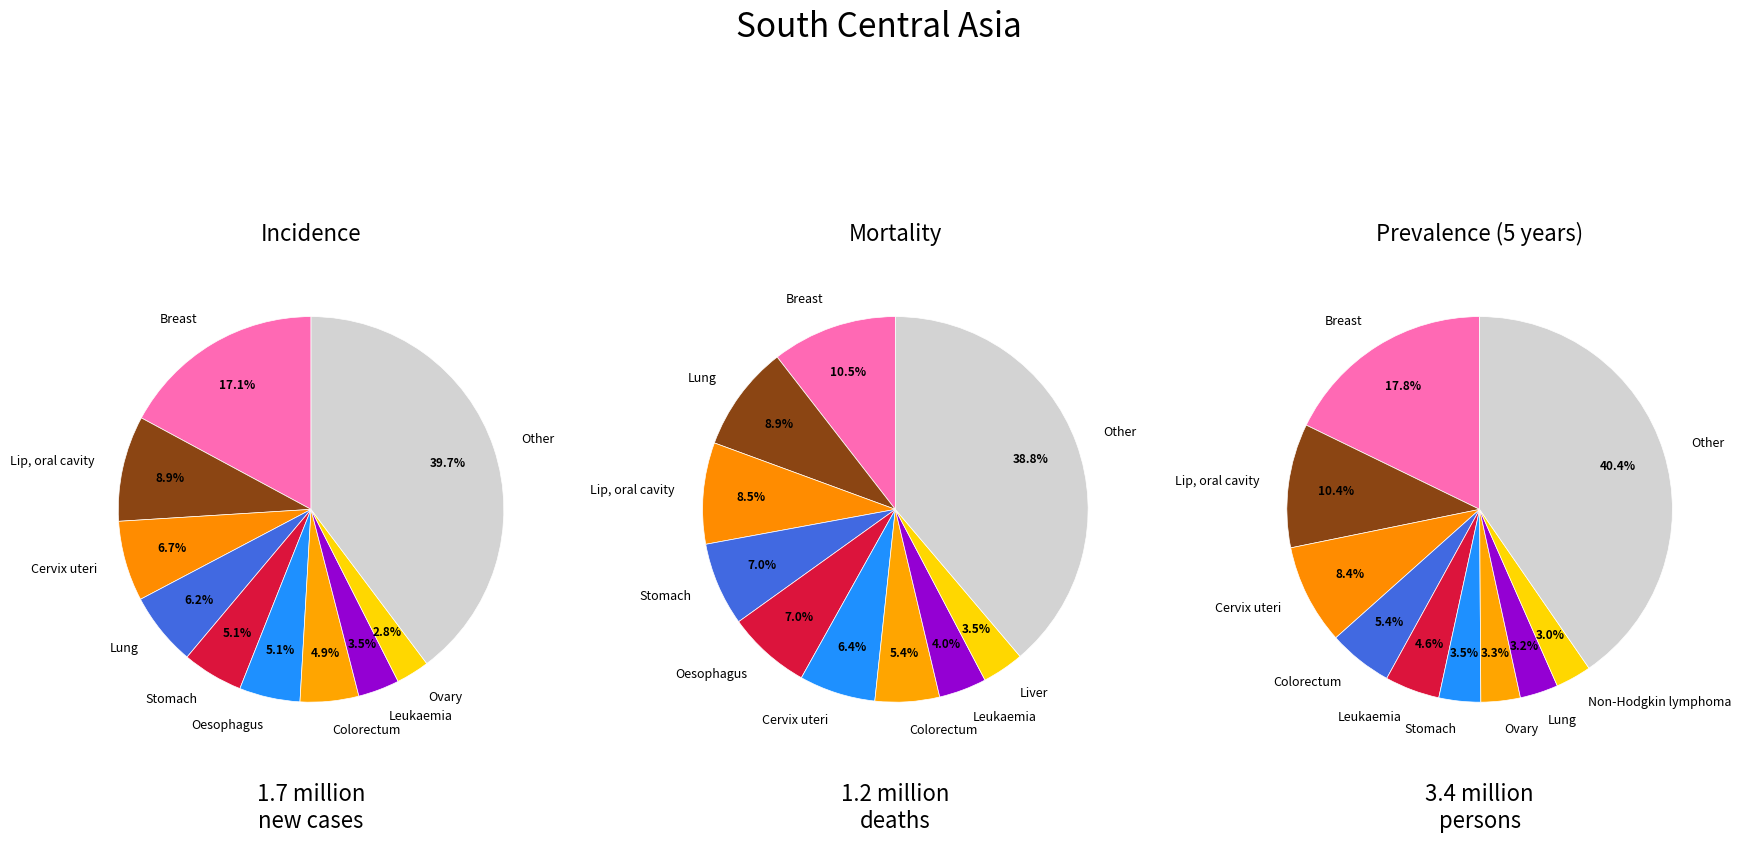

Rank the categories by Incidence value from lowest to highest.

8, 7, 6, 4, 5, 3, 2, 1, 0, 9